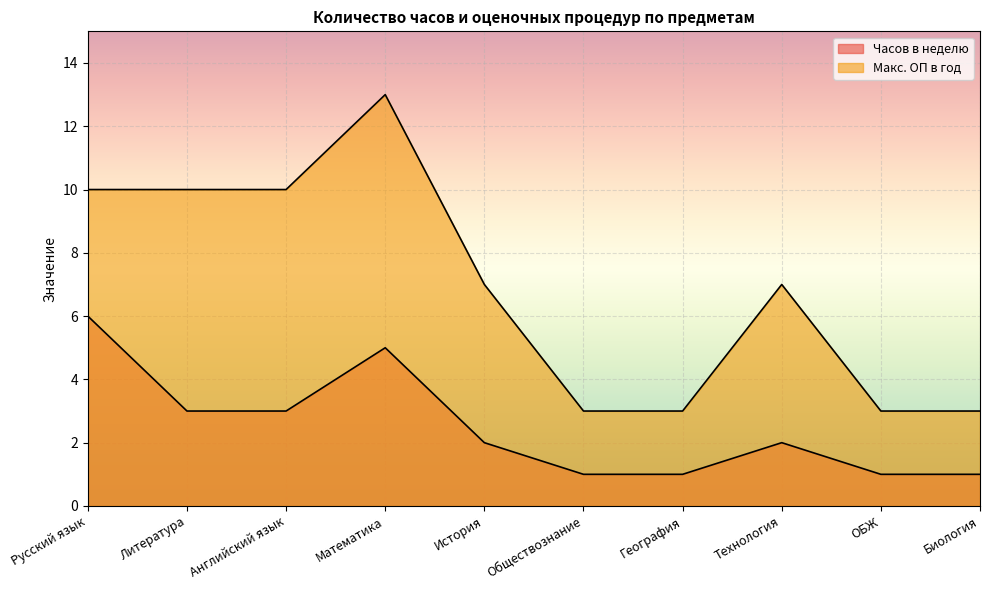

How many values in the Часов в неделю series are below 2?

4